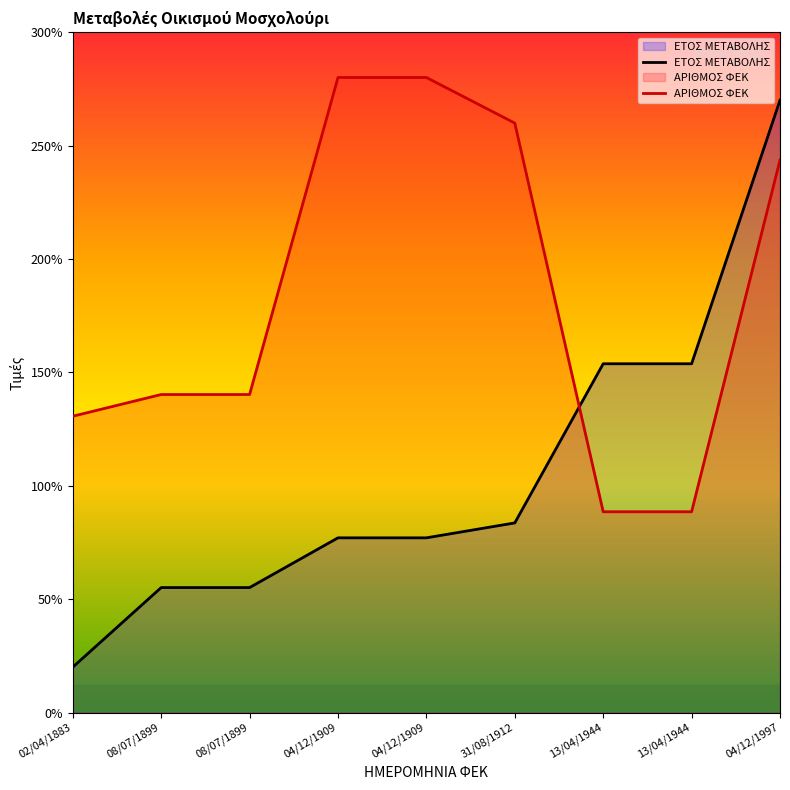

What is the lowest value of the ΑΡΙΘΜΟΣ ΦΕΚ series?

88.5